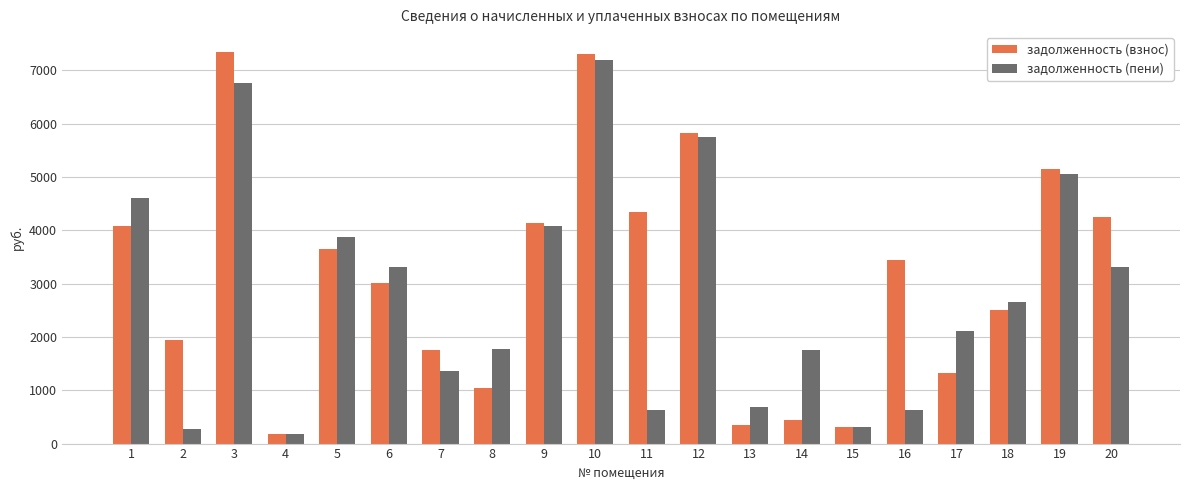

What is the sum of all задолженность (взнос) values?

62407.3